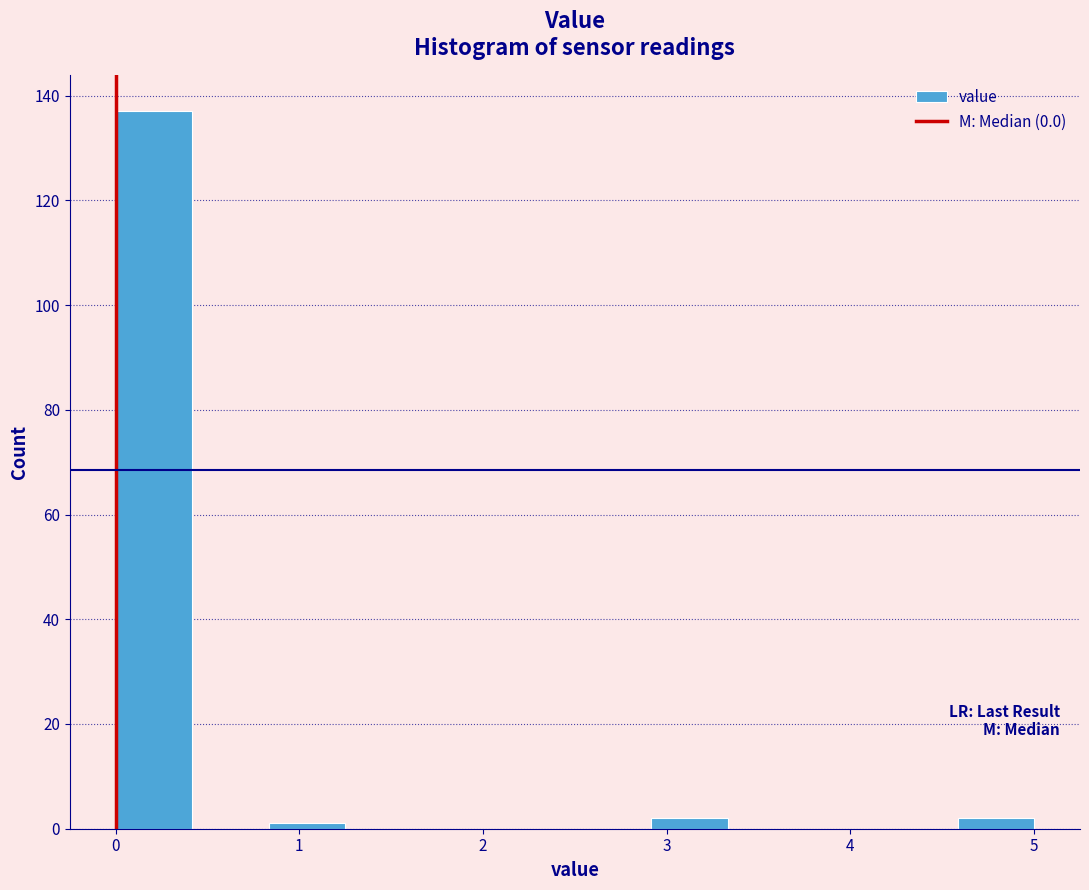

How tall is the bar that spans 0.0 to 0.4 on the x-axis? Neither the bar edges nor the heights are printed on the chart, so give them approximately, as read against the axes.

138